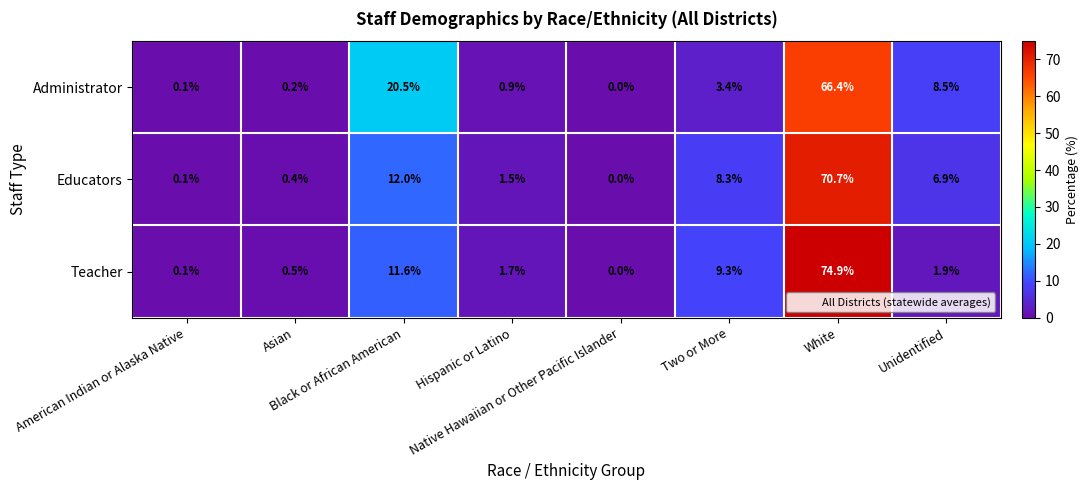

Which label corresponds to the smallest value in the chart?

Native Hawaiian or Other Pacific Islander